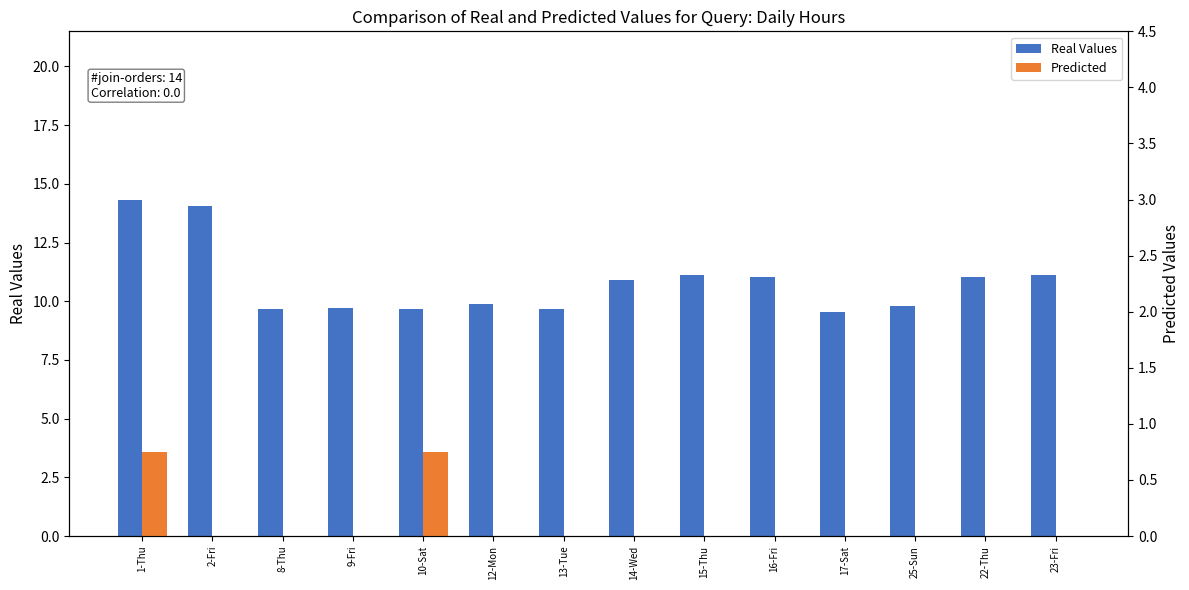

What are all the series names shown in the legend?

Real Values, Predicted